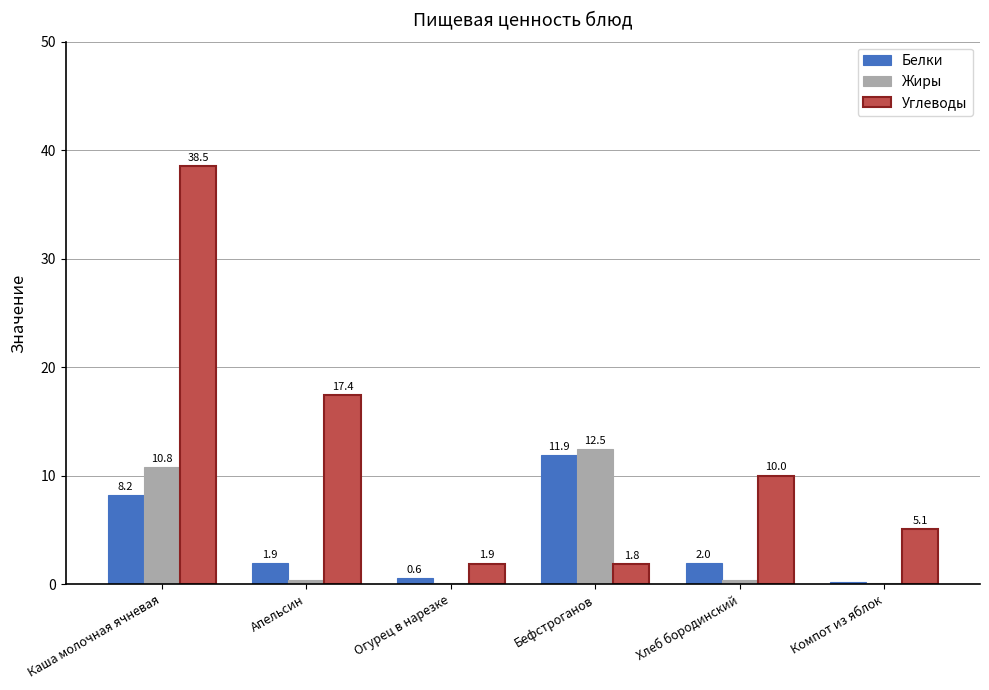

At which category is the sum across all series the highest?

Каша молочная ячневая